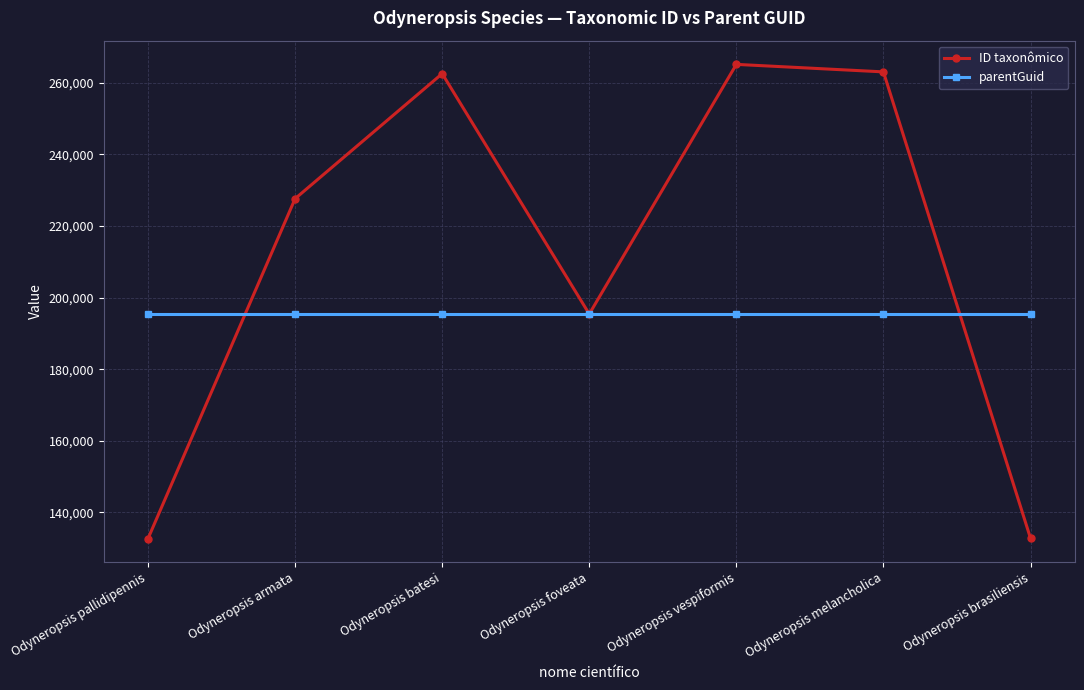

Where do parentGuid and ID taxonômico first cross each other?

Odyneropsis pallidipennis and Odyneropsis armata